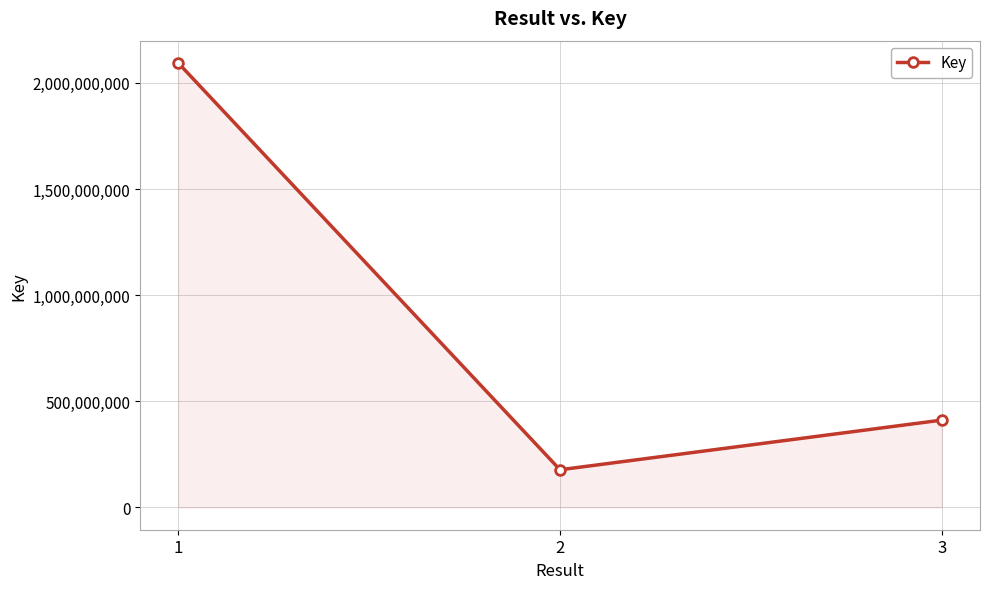

What is the value of the 3rd point from the left?

411589471